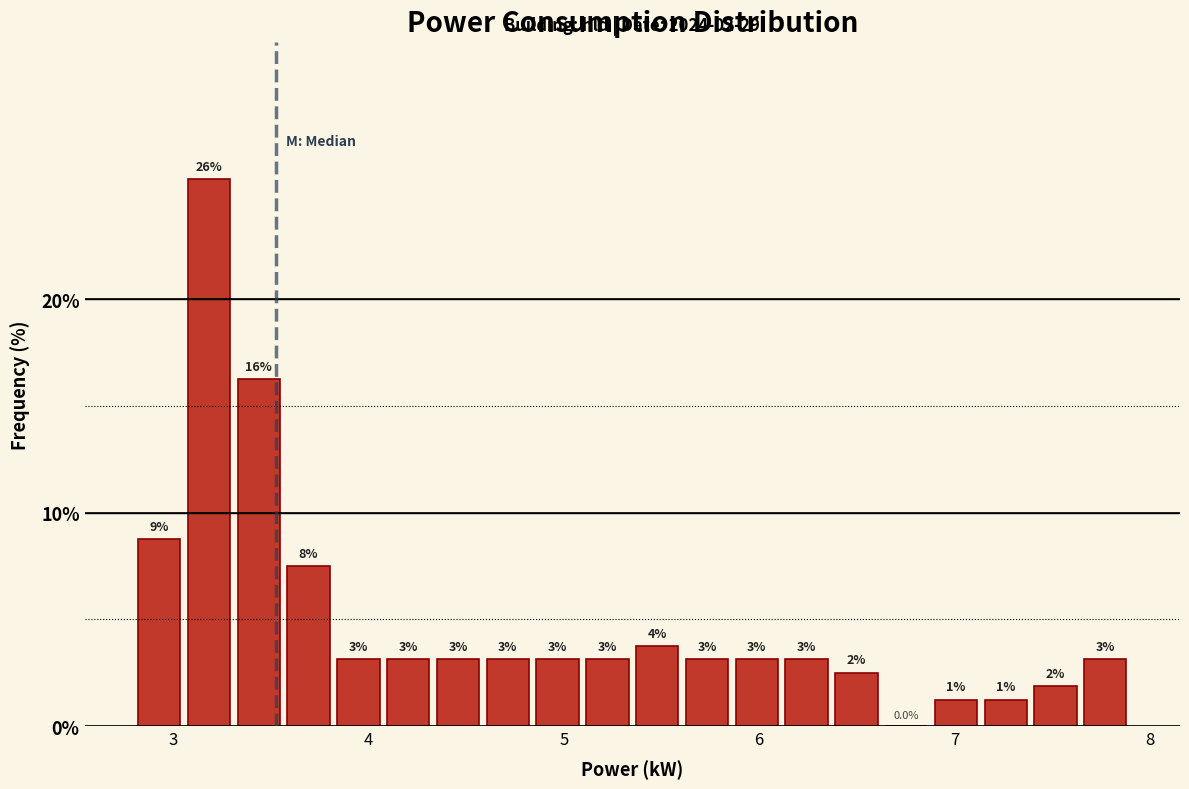

Around what value on the x-axis is the tallest bar? Give the approximate position of its centre, as read against the axis.

3.2